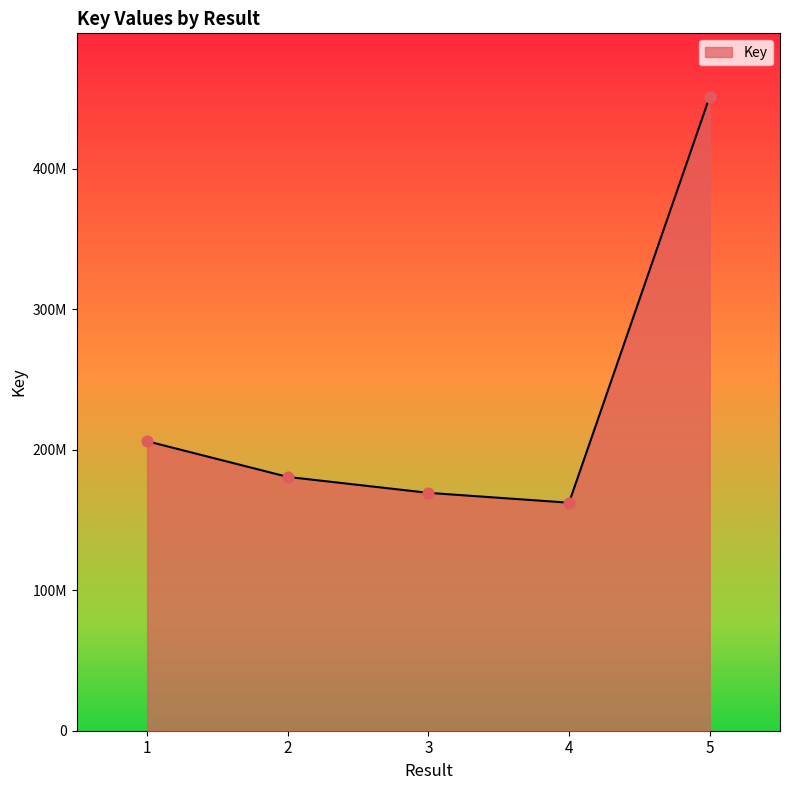

Approximately how many times larger is the value at 2 compared to 4?

1.1